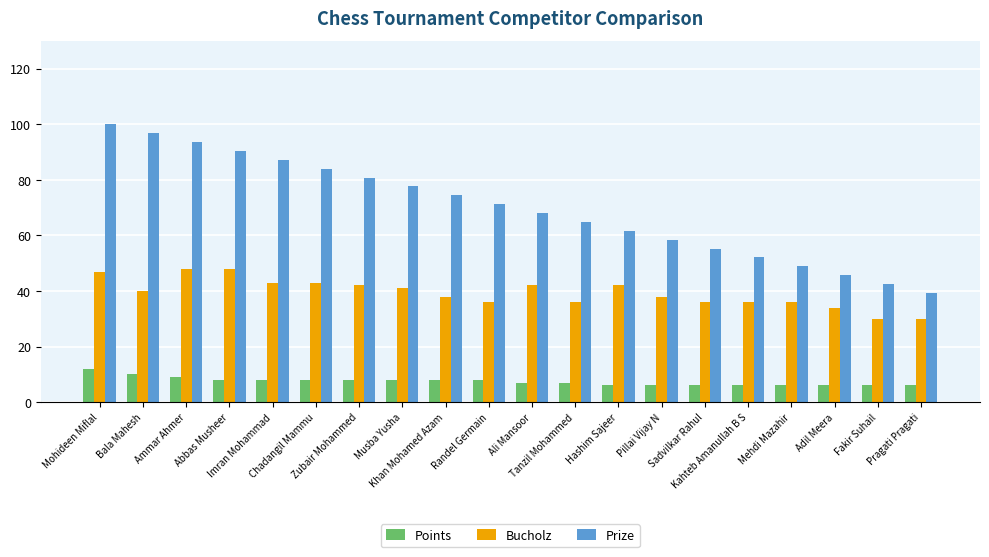

What is the value of the Points bar at the 11th from the left?

7.0